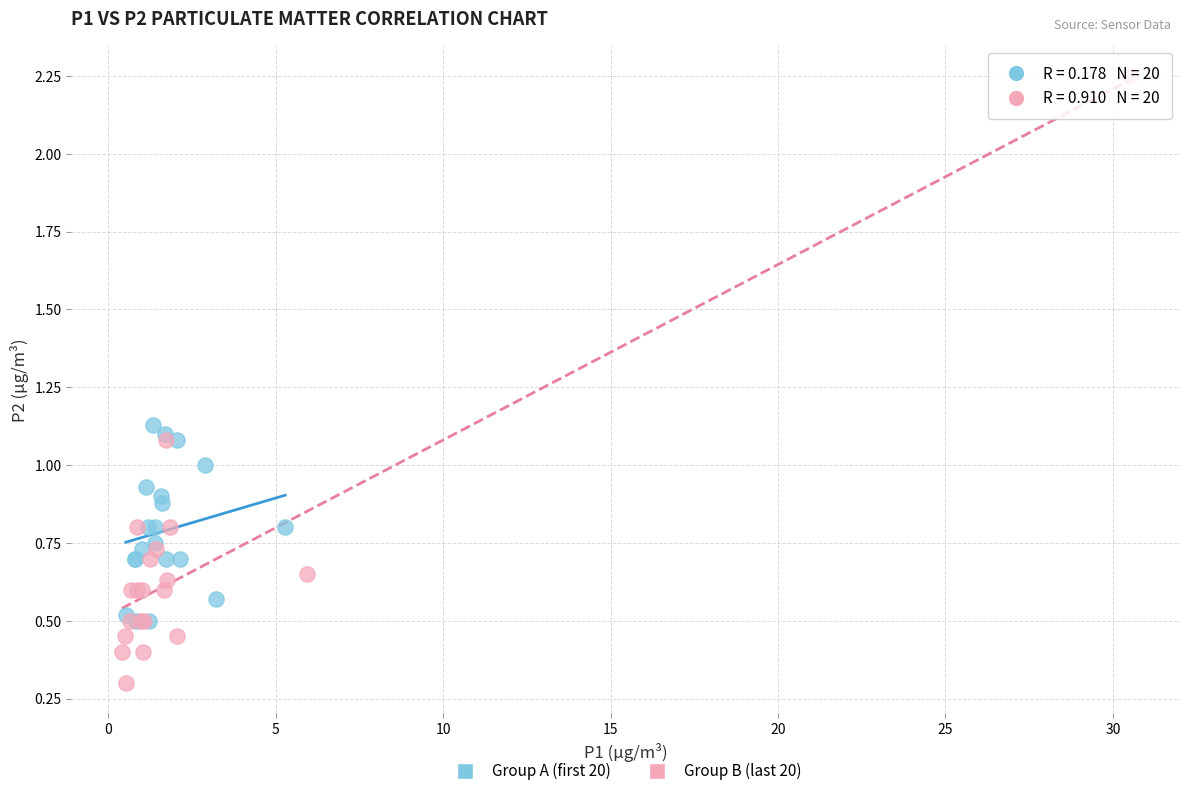

Which series has the largest Y range (max minus min)?

Group B (last 20)